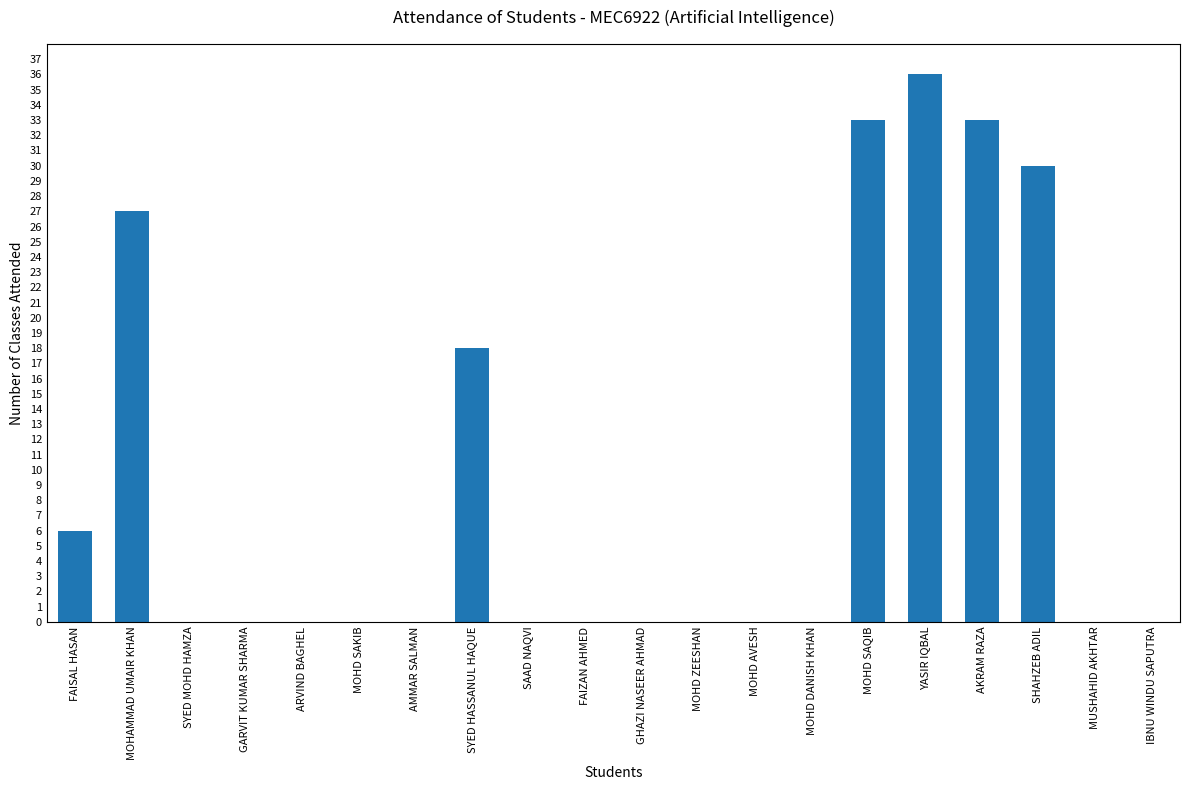

Are the bars horizontal?

No